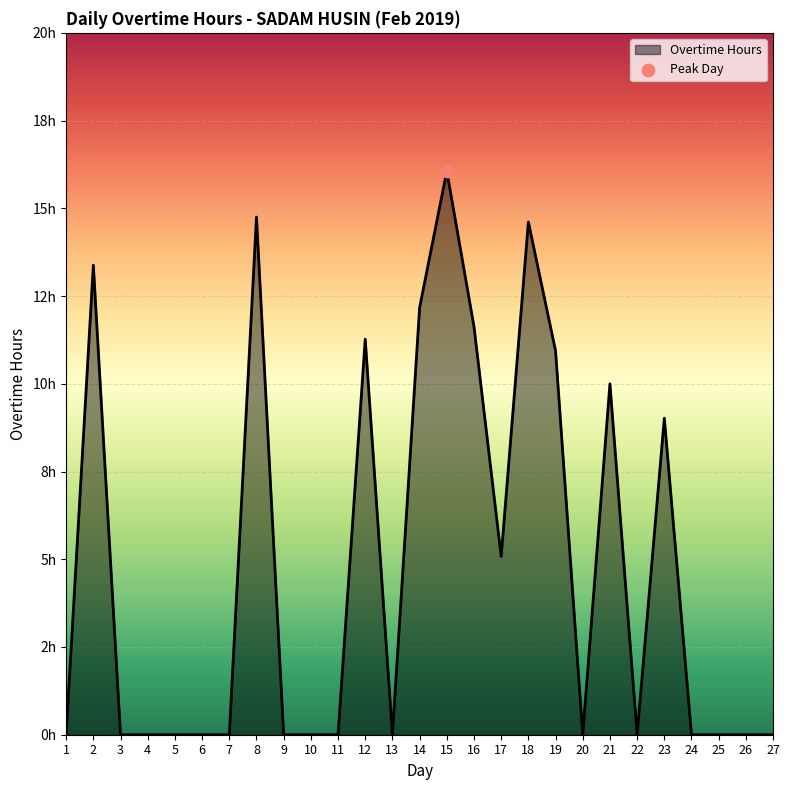

Which has a higher value, 23 or 12?

12